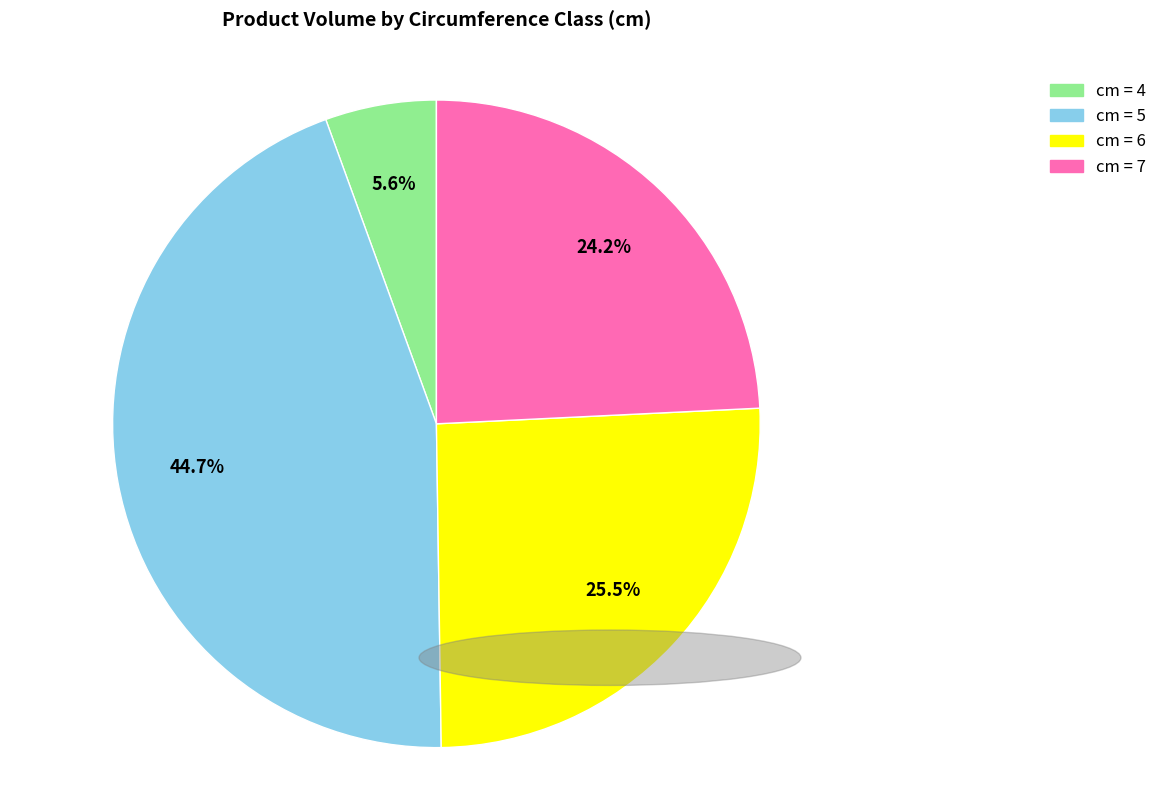

Does cm = 6 represent more than half of the total?

No